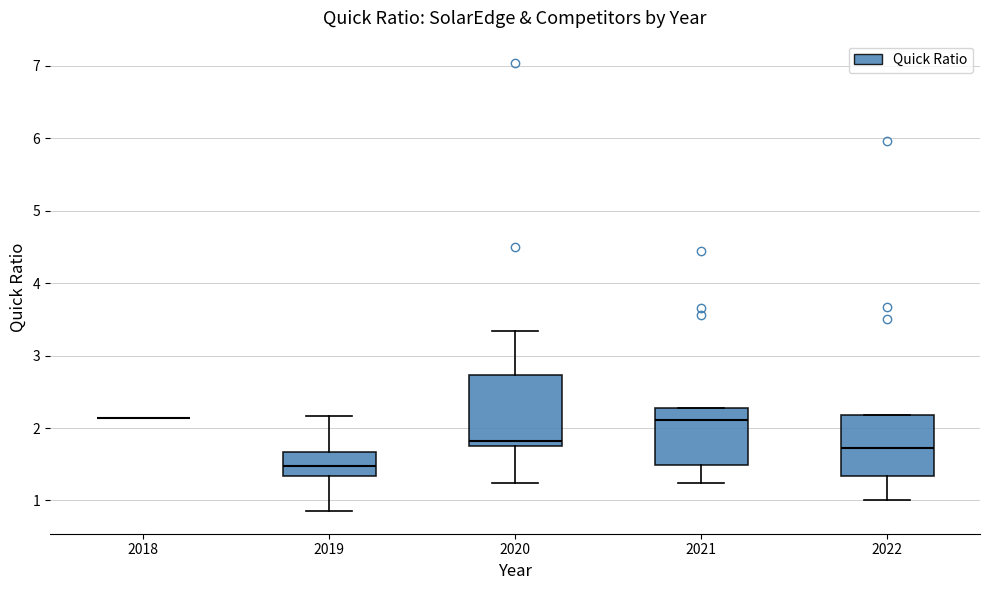

Reading left to right, read every box against the y-axis: the position of its median line, the range the box covers, and the ends of its whiskers. The values are not printed on the chart, so give them approximately, as read against the axis.

2018: box collapsed to a line at 2.1, whiskers 2.1 to 2.1
2019: median 1.5, box 1.3 to 1.7, whiskers 0.9 to 2.2
2020: median 1.8 (just above the box's lower edge), box 1.8 to 2.7, whiskers 1.2 to 3.3
2021: median 2.1, box 1.5 to 2.3, whiskers 1.2 to 2.3
2022: median 1.7, box 1.3 to 2.2, whiskers 1.0 to 2.2